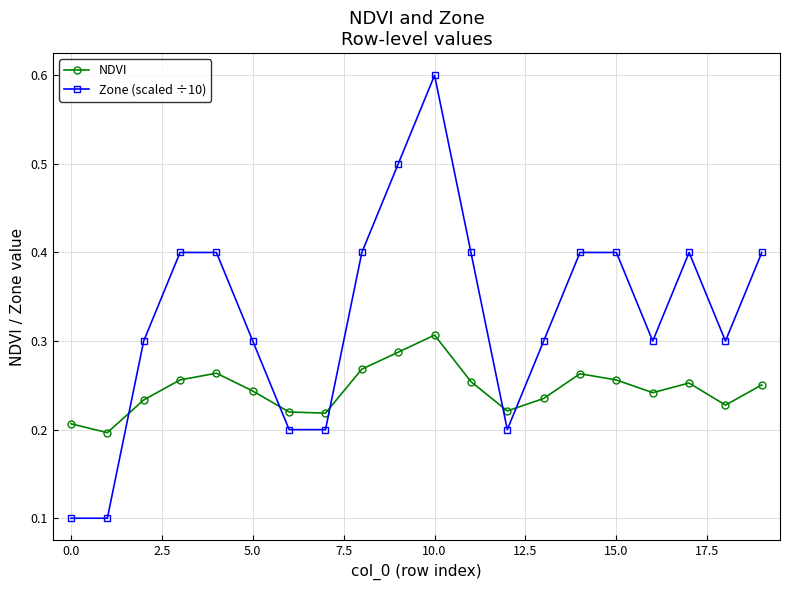

What is the sum of all Zone (scaled ÷10) values?

6.6